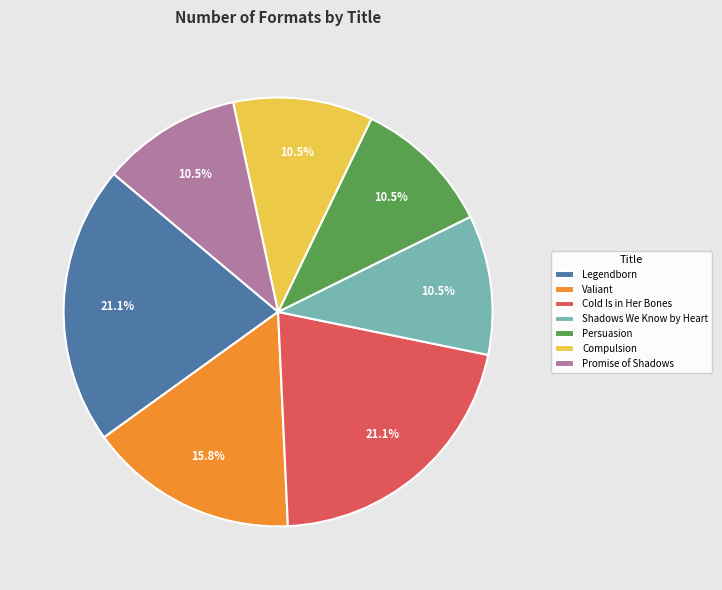

Is Persuasion the majority of the pie?

No